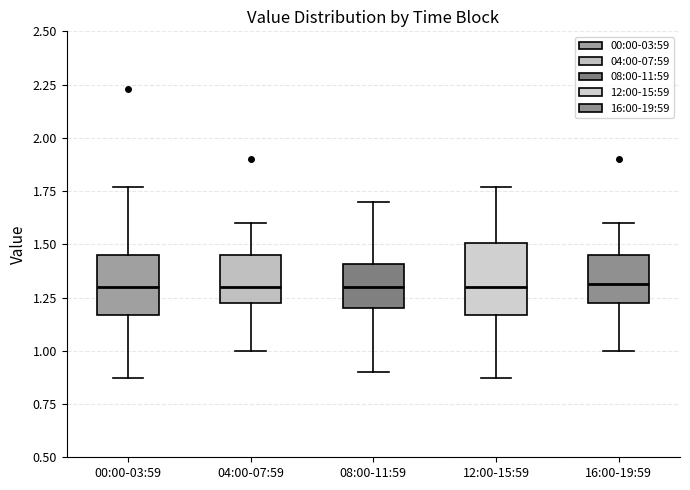

Reading left to right, transcribe this box plot: for each box, give where its median line is, the range the box spans, and where its two whiskers end, as read against the y-axis. The values are not printed on the chart, so give them approximately, as read against the axis.

00:00-03:59: median 1.30, box 1.15 to 1.45, whiskers 0.85 to 1.75
04:00-07:59: median 1.30, box 1.20 to 1.45, whiskers 1.00 to 1.60
08:00-11:59: median 1.30, box 1.20 to 1.40, whiskers 0.90 to 1.70
12:00-15:59: median 1.30, box 1.15 to 1.50, whiskers 0.85 to 1.75
16:00-19:59: median 1.30, box 1.20 to 1.45, whiskers 1.00 to 1.60